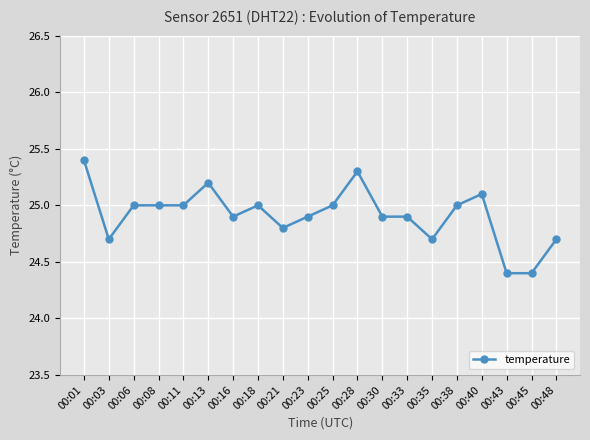

Is it true that the value at 00:01 is 25.4?

True